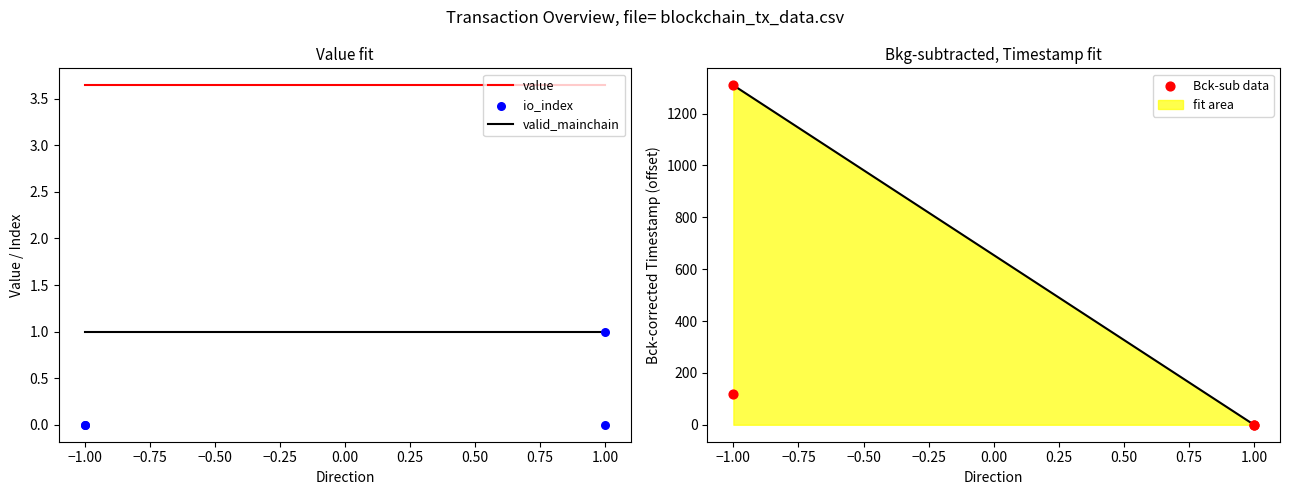

What is the total value across all series at 1.00?

4.6